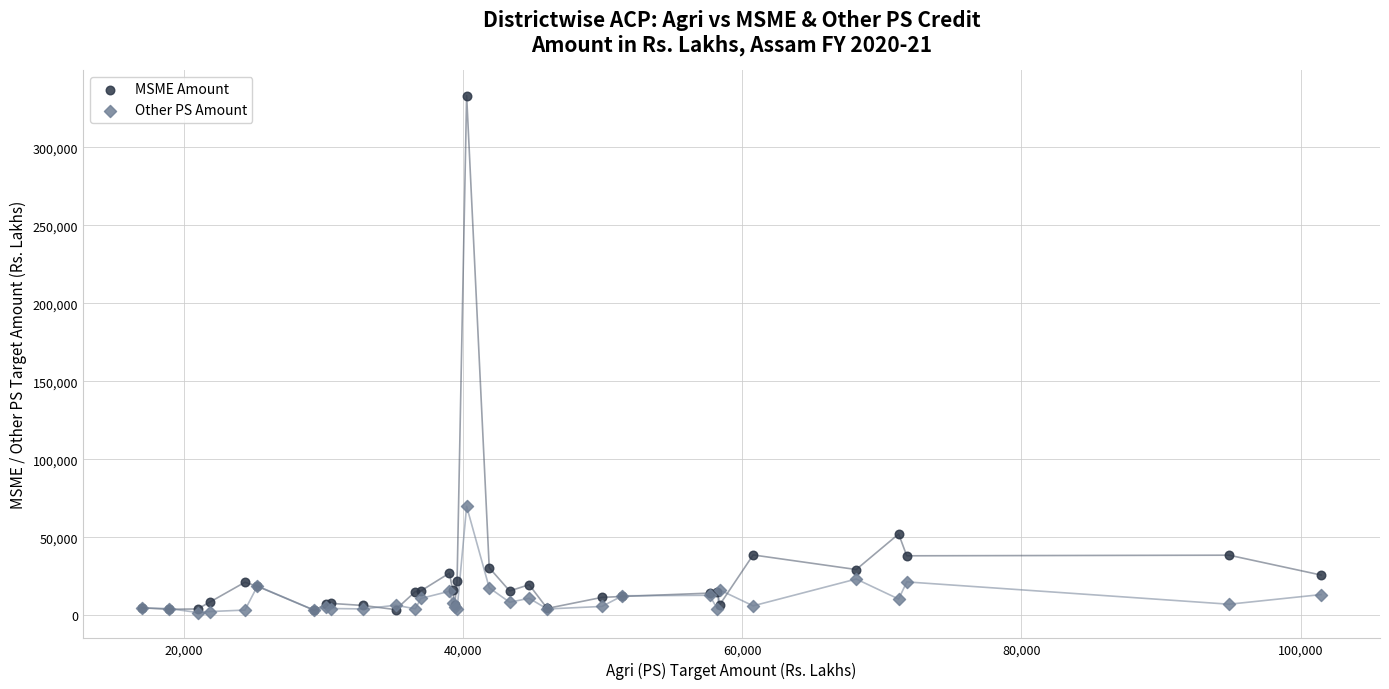

Across all series, what Y value is closest to 167406?

69860.3